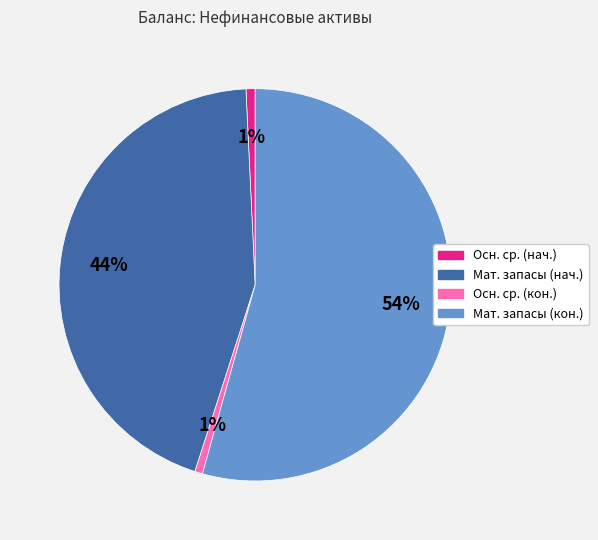

Is there any slice that represents more than half of the pie?

Yes